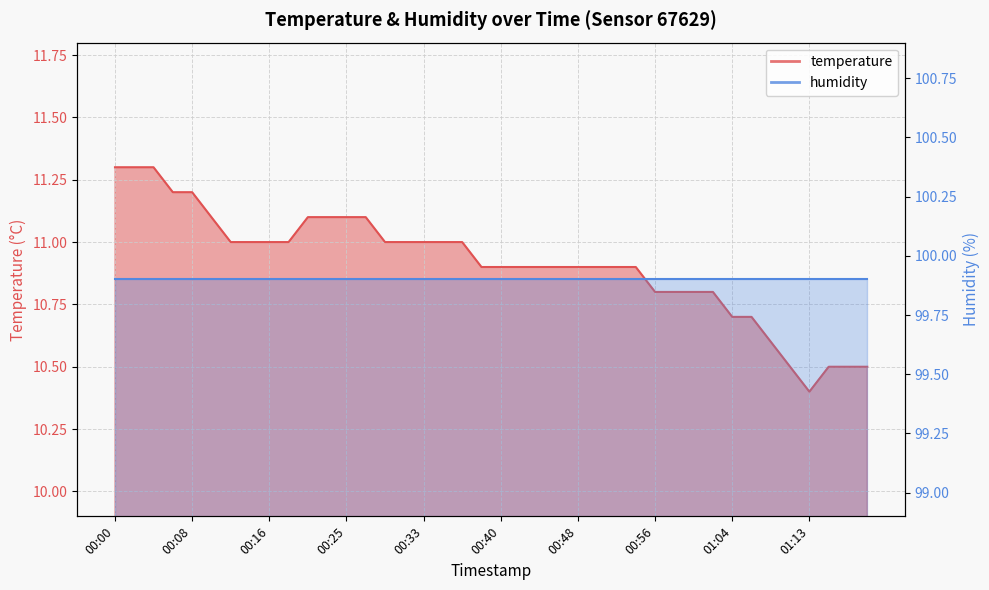

Reading right to left, what are all the values shown in this chart?

10.5	10.5	10.5	10.4	10.5	10.6	10.7	10.7	10.8	10.8	10.8	10.8	10.9	10.9	10.9	10.9	10.9	10.9	10.9	10.9	10.9	11.0	11.0	11.0	11.0	11.0	11.1	11.1	11.1	11.1	11.0	11.0	11.0	11.0	11.1	11.2	11.2	11.3	11.3	11.3